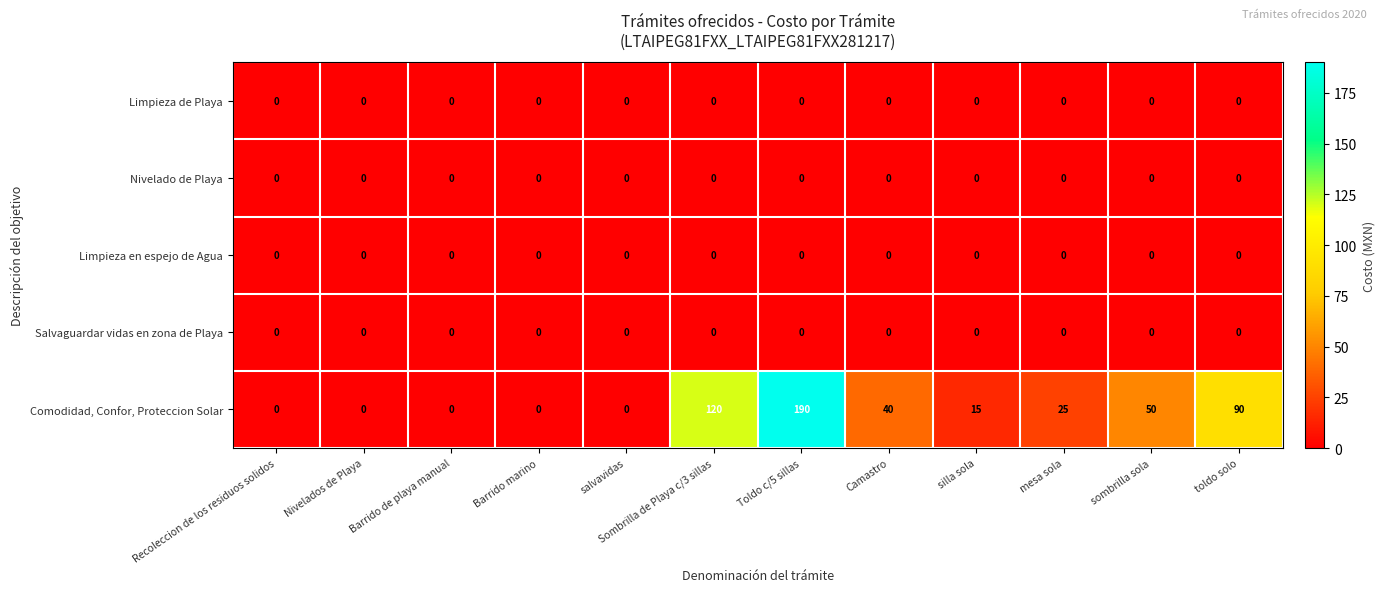

Which series changed the most between Toldo c/5 sillas and mesa sola?

Comodidad, Confor, Proteccion Solar